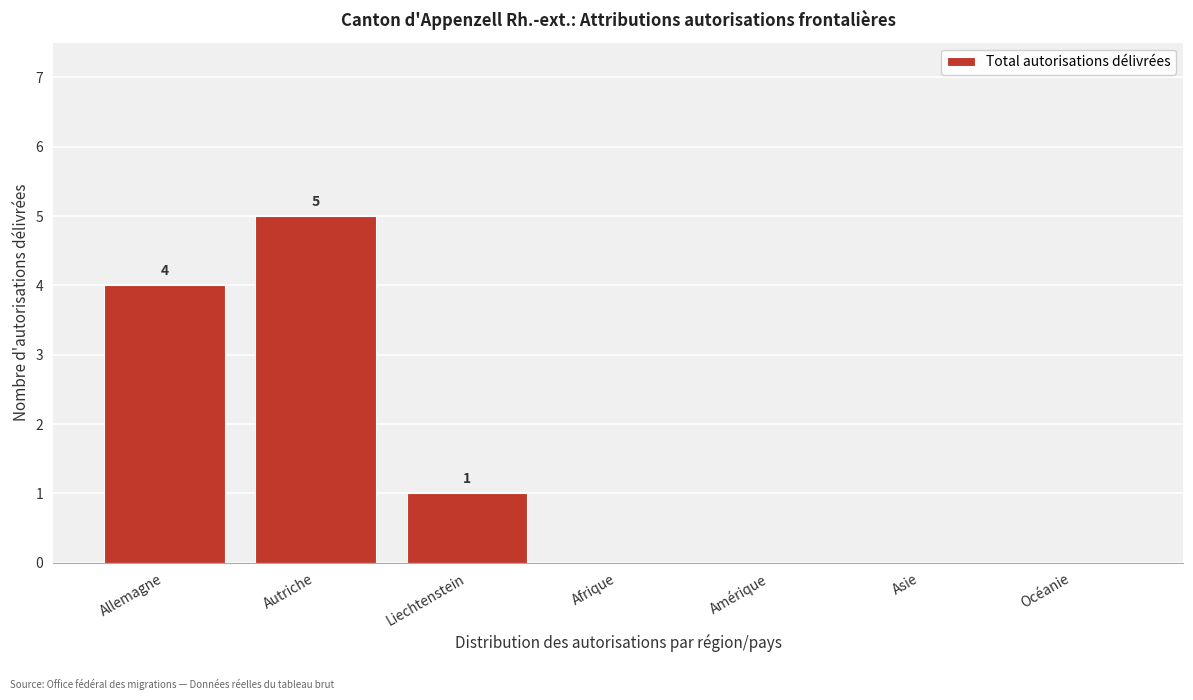

Reading left to right, what are all the values shown in this chart?

Allemagne=4	Autriche=5	Liechtenstein=1	Afrique=0	Amérique=0	Asie=0	Océanie=0